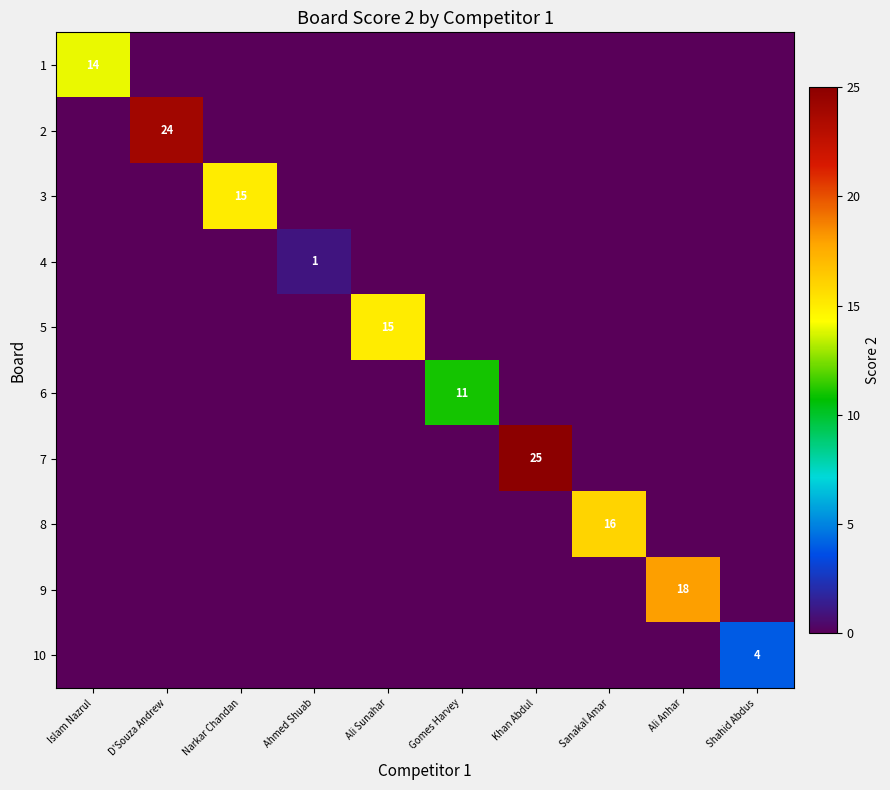

How many data points does each series have?

10